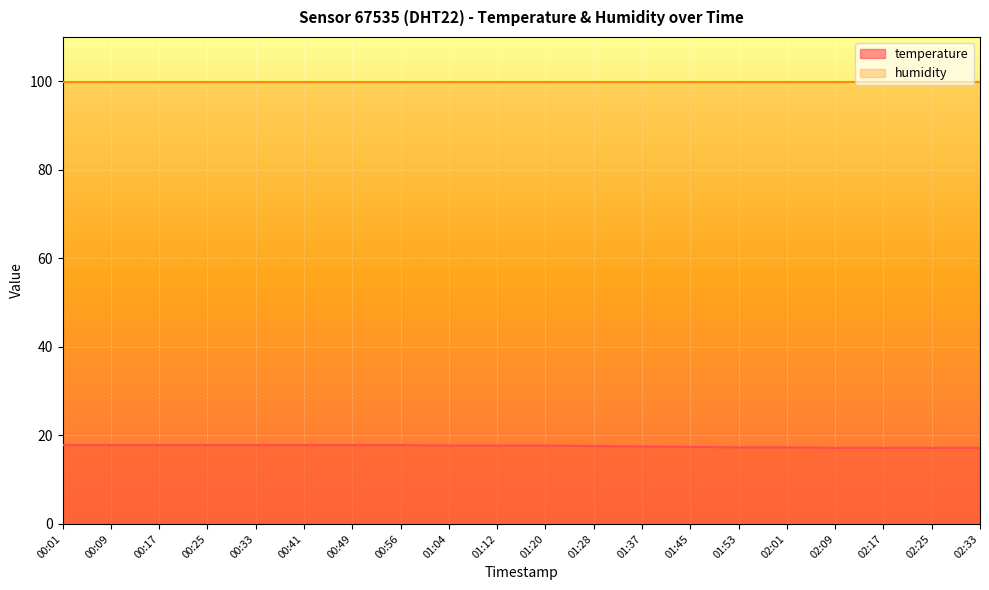

How many lines are shown in the chart?

2